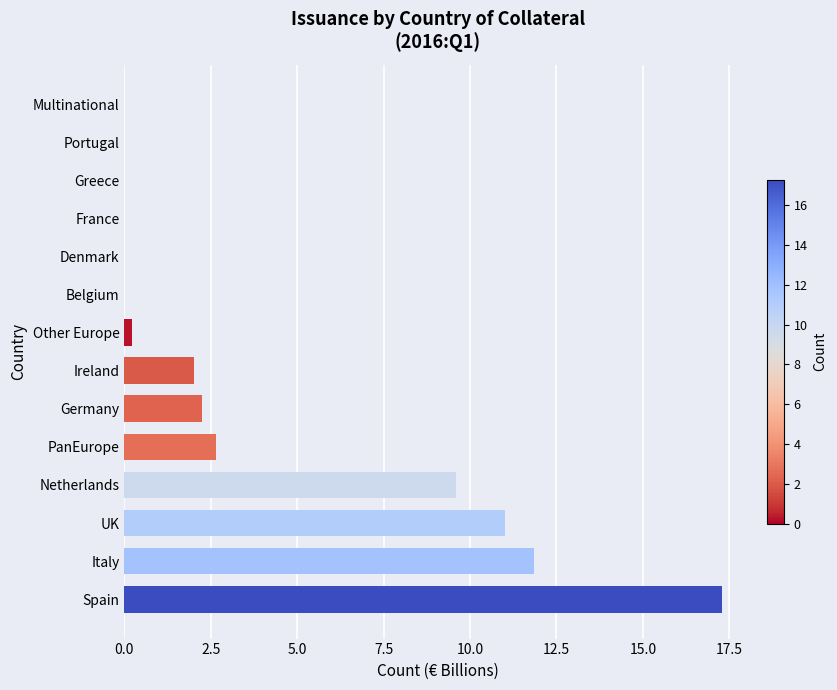

Are the bars horizontal?

Yes